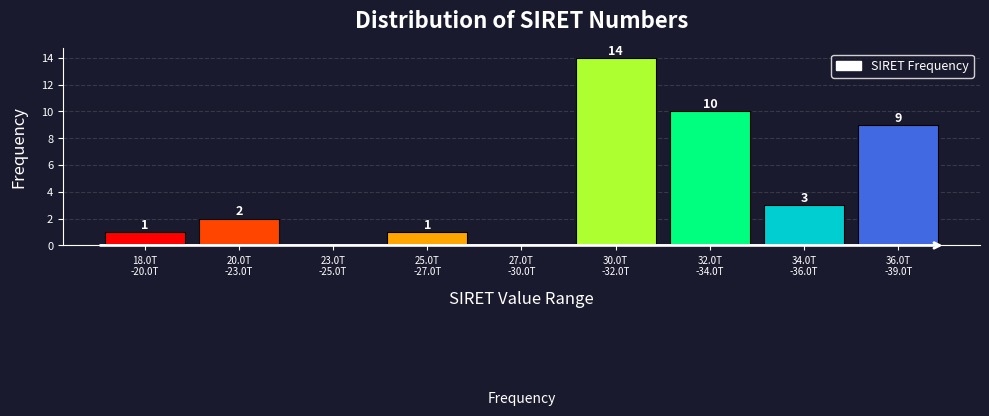

What is the sum of all values?

40